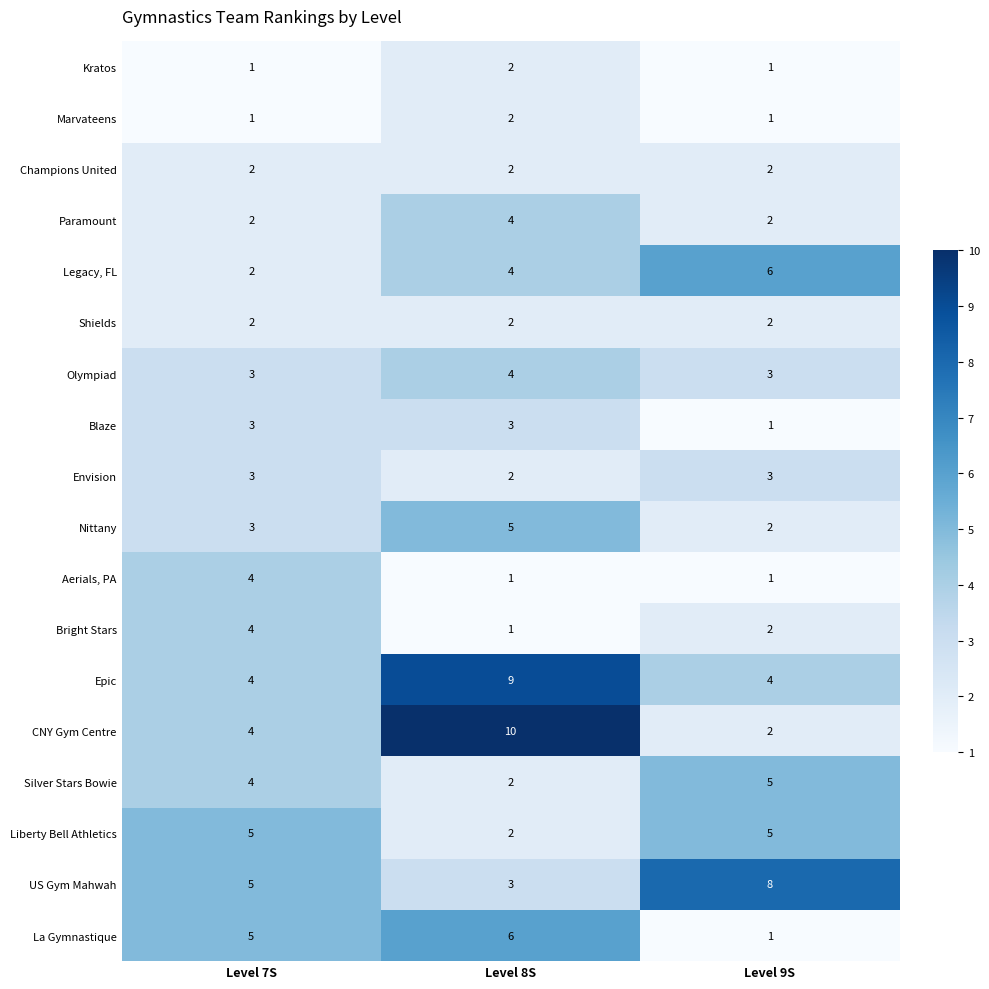

Rank the categories by US Gym Mahwah value from lowest to highest.

Level 8S, Level 7S, Level 9S